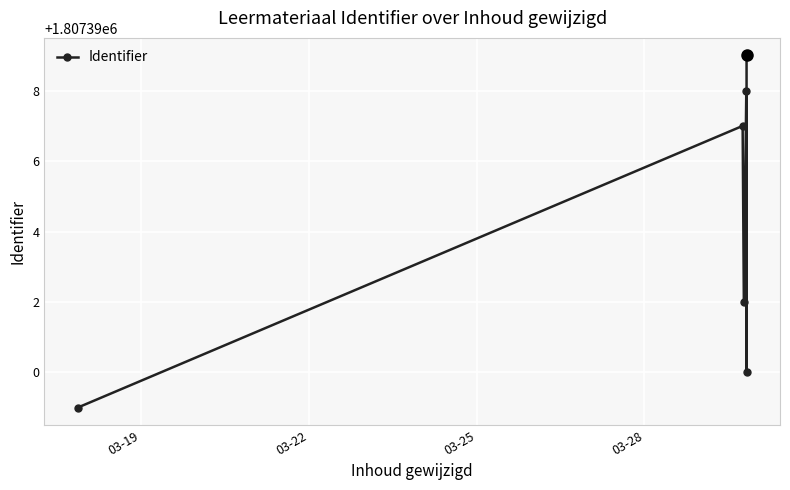

What is the difference between the maximum and minimum values?

10